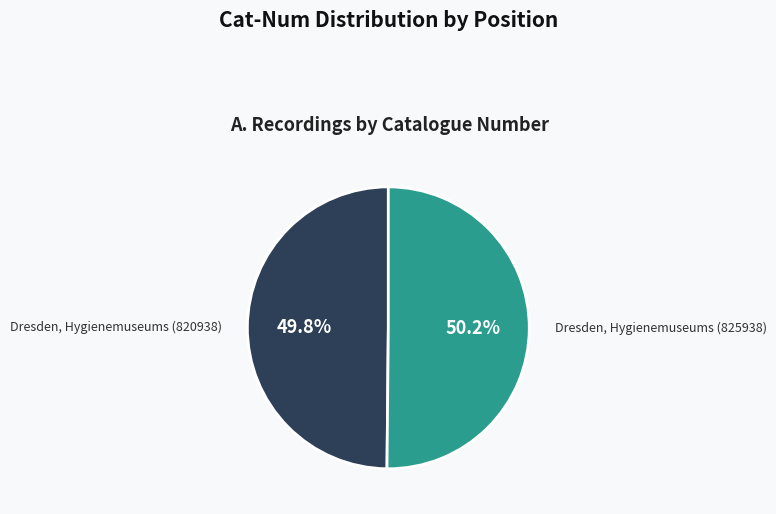

How many segments does this pie chart have?

2